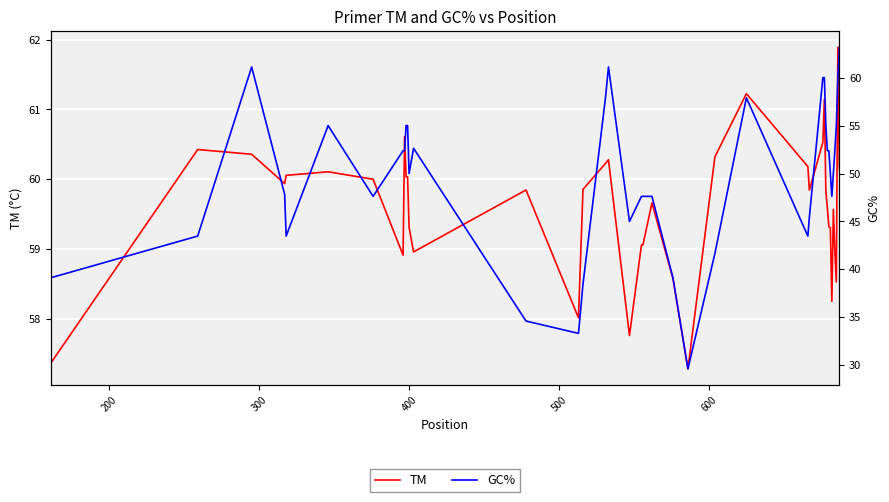

Where do GC% and TM first cross each other?

200 and 300